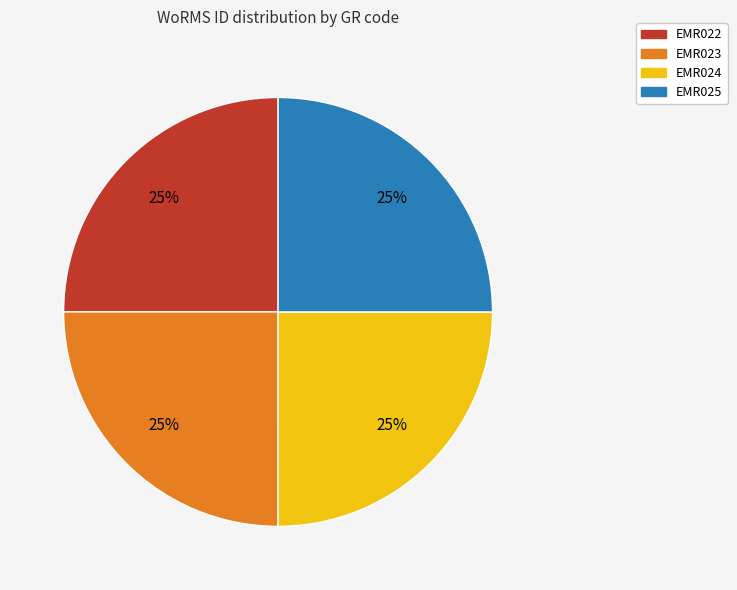

How many segments does this pie chart have?

4